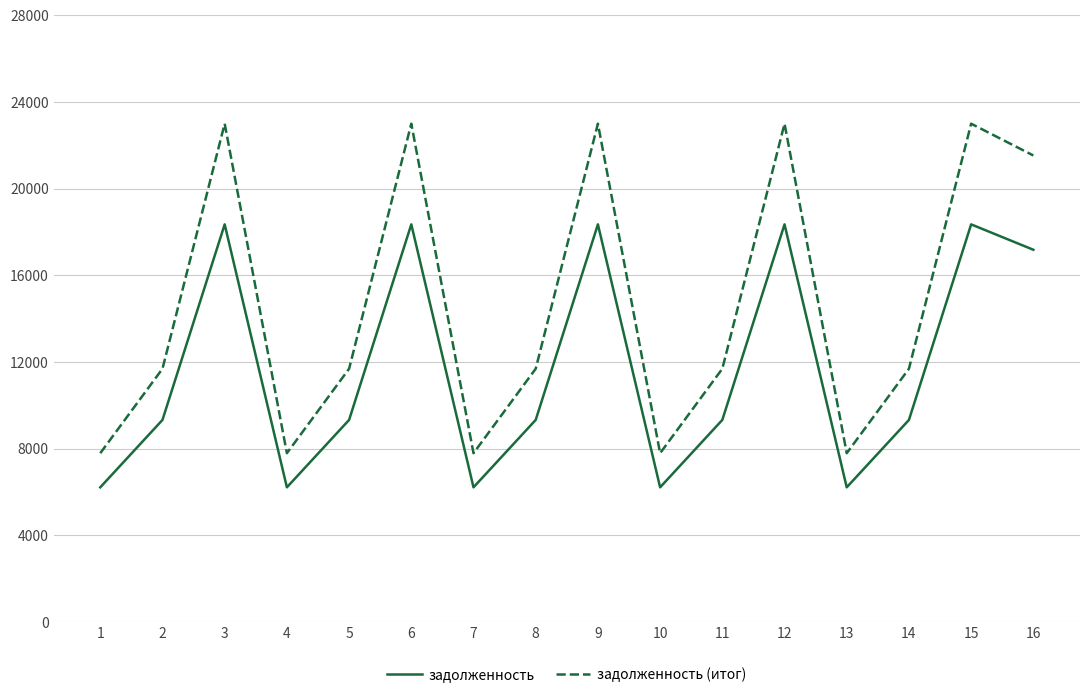

Which series has the largest total across all categories?

задолженность (итог)